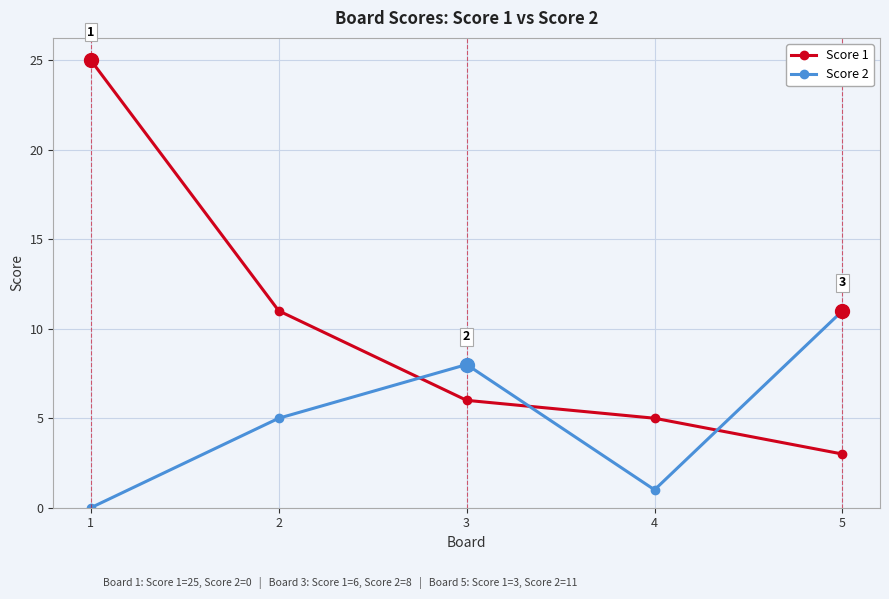

Reading left to right, extract all data points from this chart.

Score 1: 1=25	2=11	3=6	4=5	5=3
Score 2: 1=0	2=5	3=8	4=1	5=11